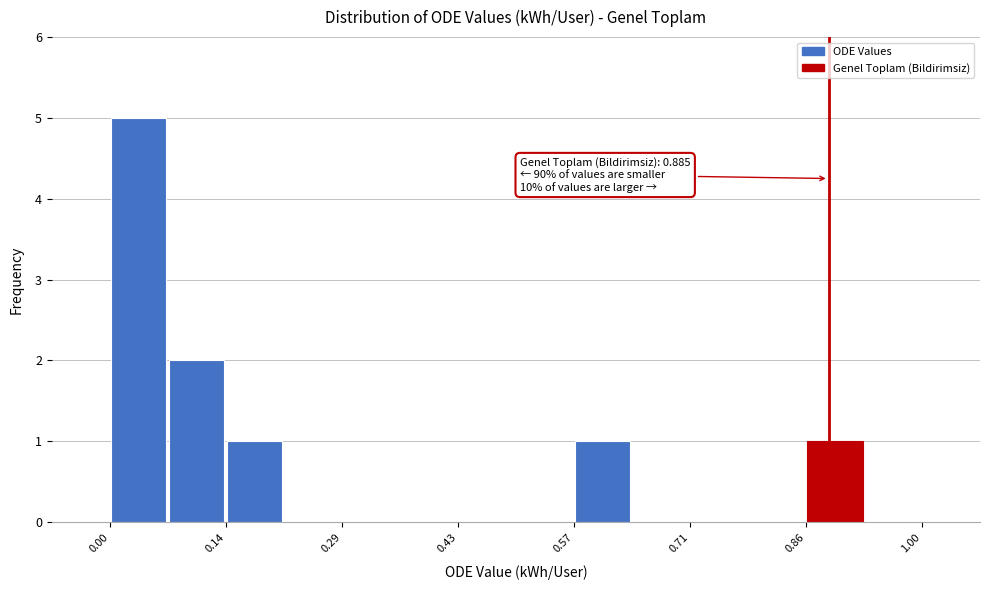

Read against the x-axis, roughly where is the centre of the tallest bar?

0.04